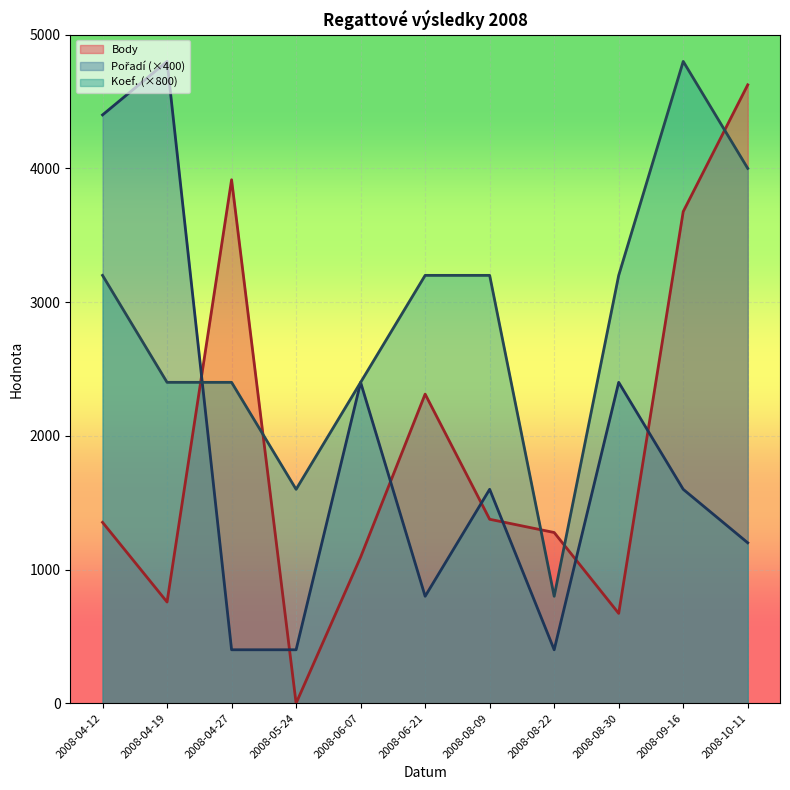

Which series has the largest total across all categories?

Koef. (×800)